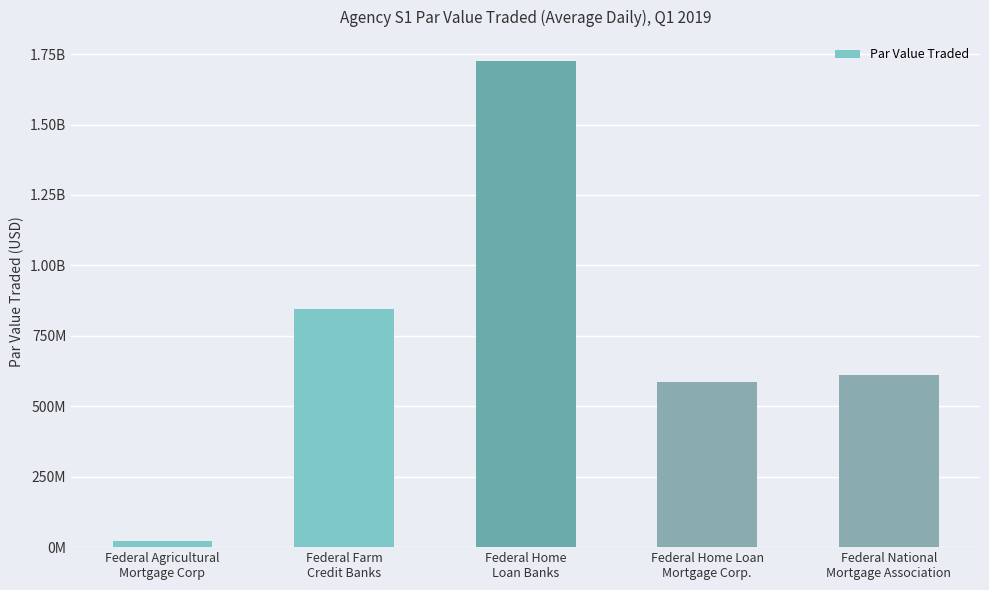

What is the average value?

757481748.4